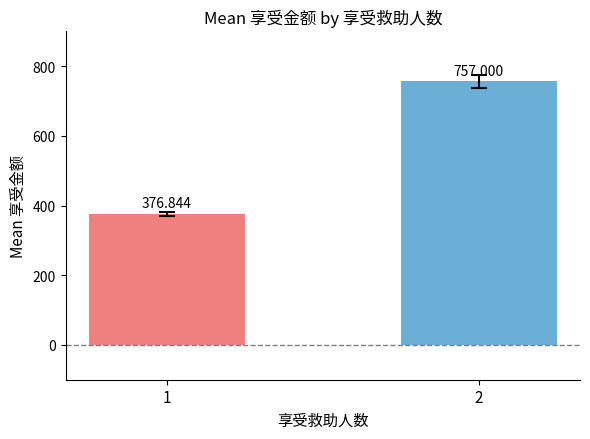

What is the value of the 1st bar from the left?

376.8